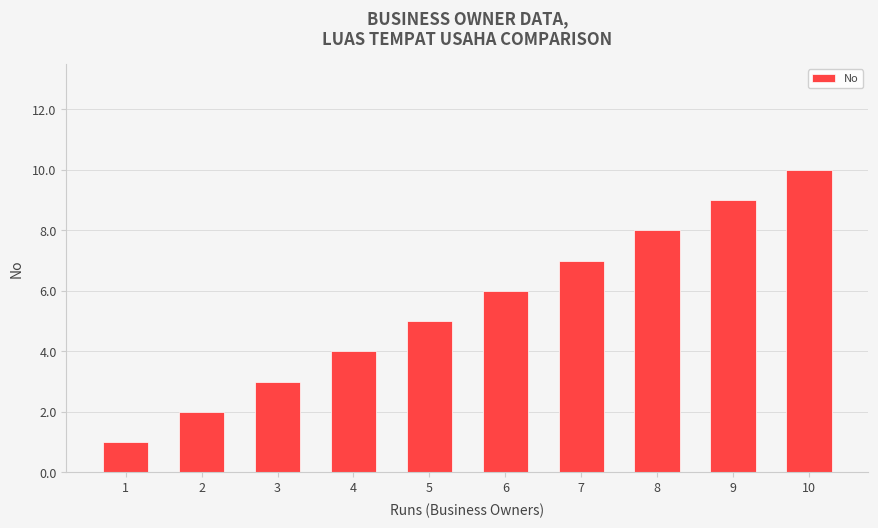

Reading left to right, transcribe all the data shown in this chart.

1	2	3	4	5	6	7	8	9	10